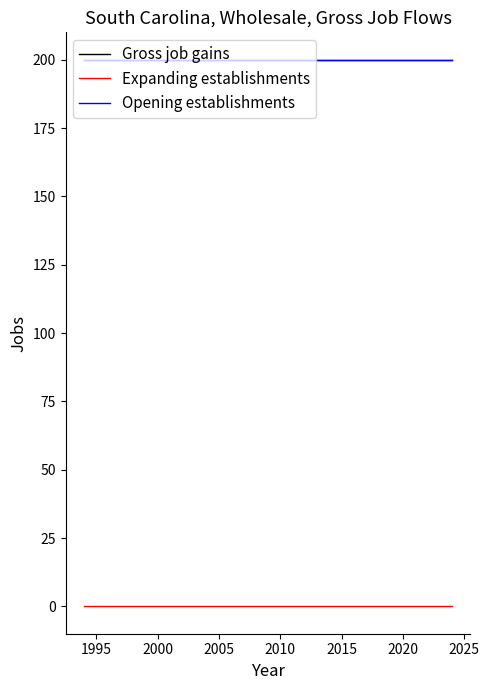

True or false: Expanding establishments and Opening establishments intersect in this chart.

False